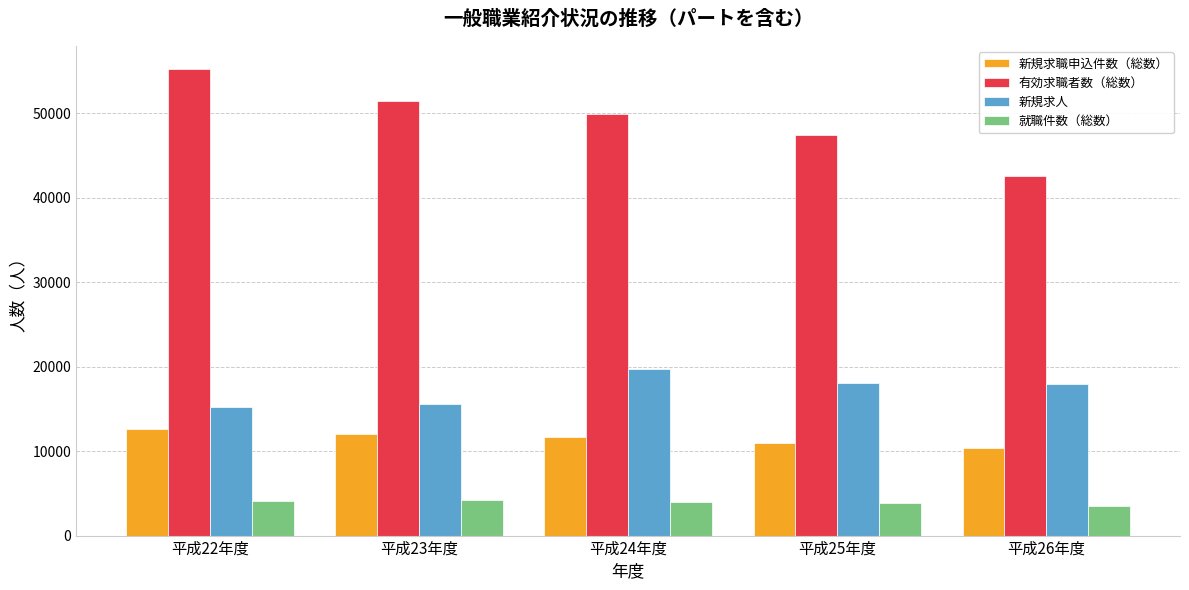

Count the number of data series in this chart.

4